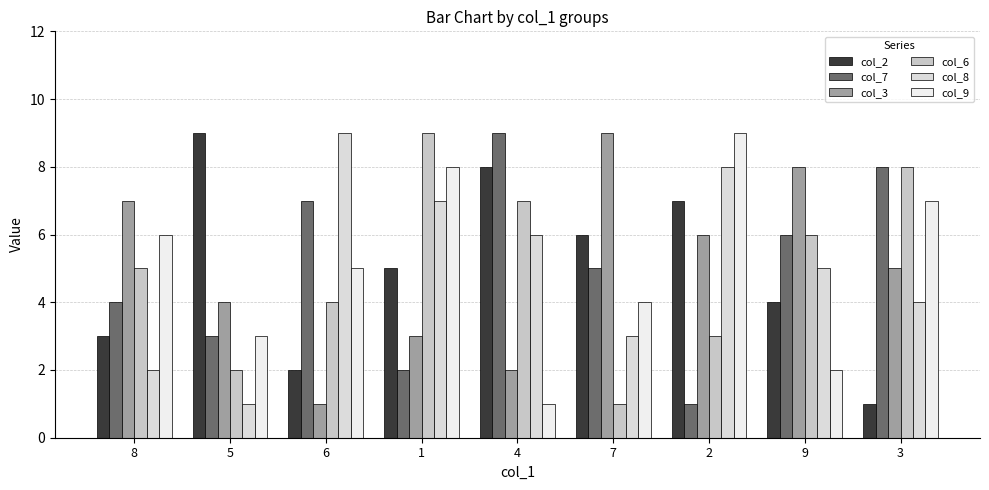

What is the sum of the col_6 values at 2 and 6?

7